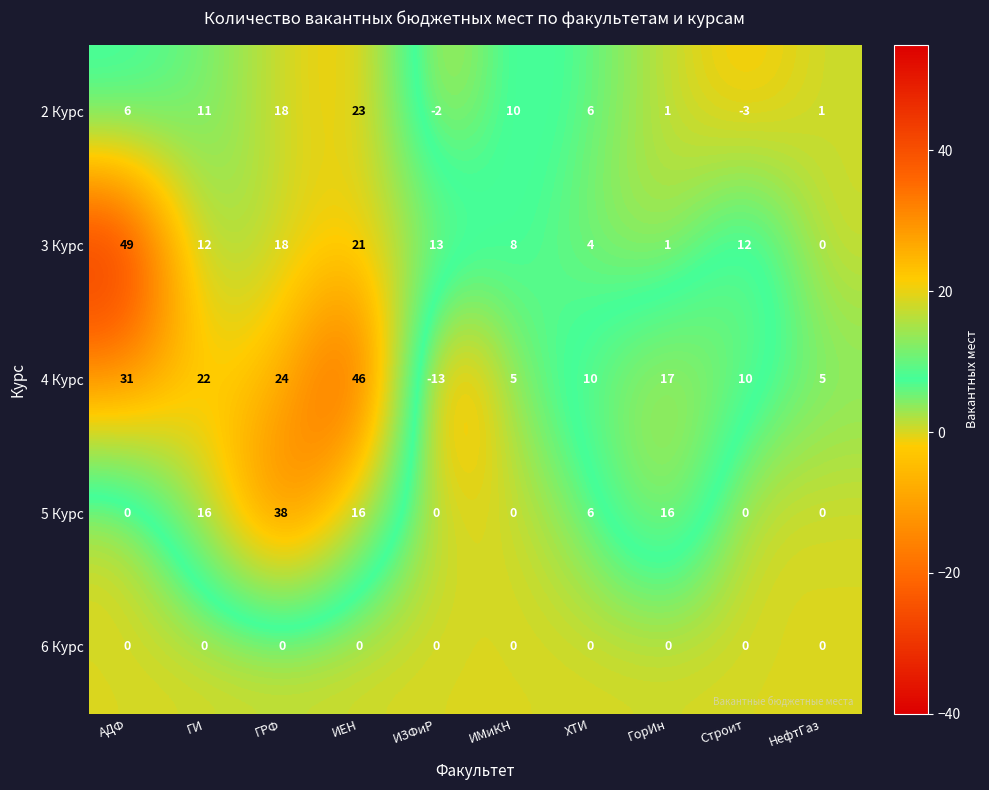

What is the minimum value shown in the chart?

-13